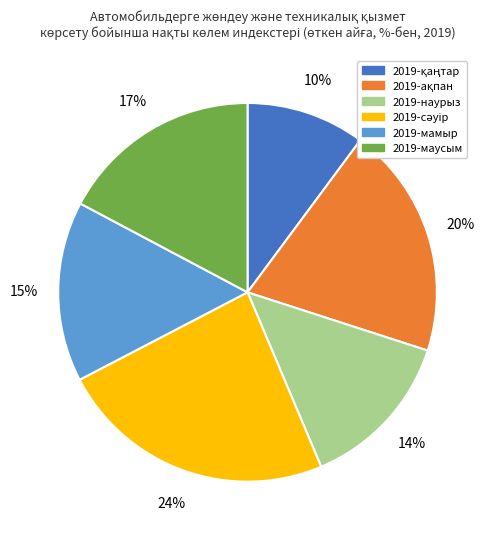

Count the number of slices in the pie.

6